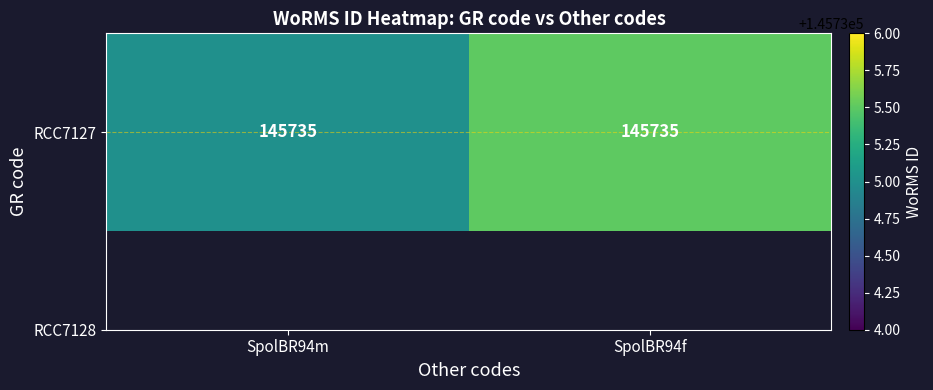

Which category has the lowest value across all series?

SpolBR94m